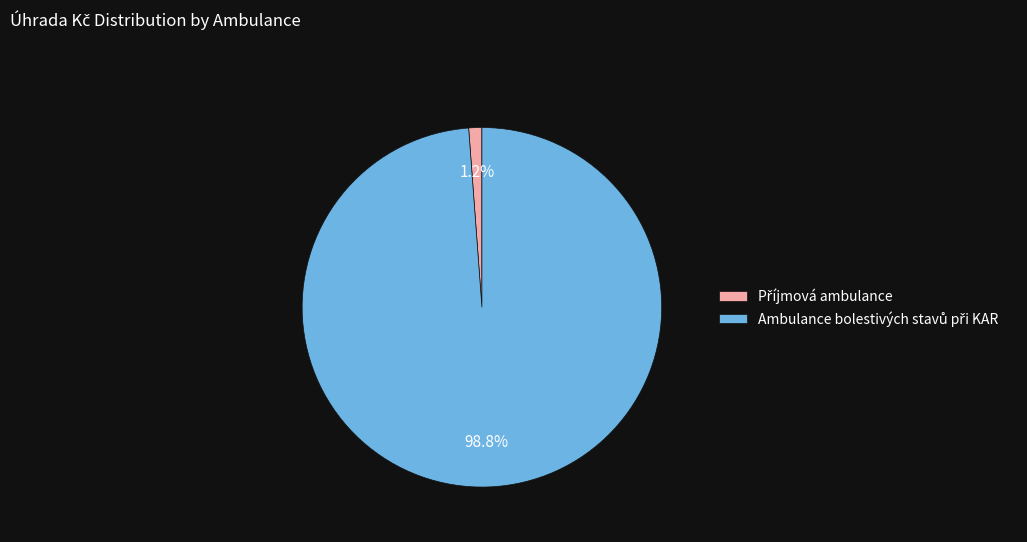

Is there a majority slice in this chart?

Yes